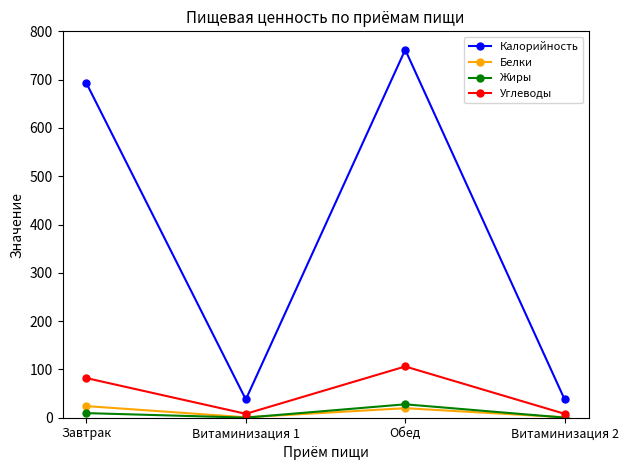

At which category is the sum across all series the highest?

Обед